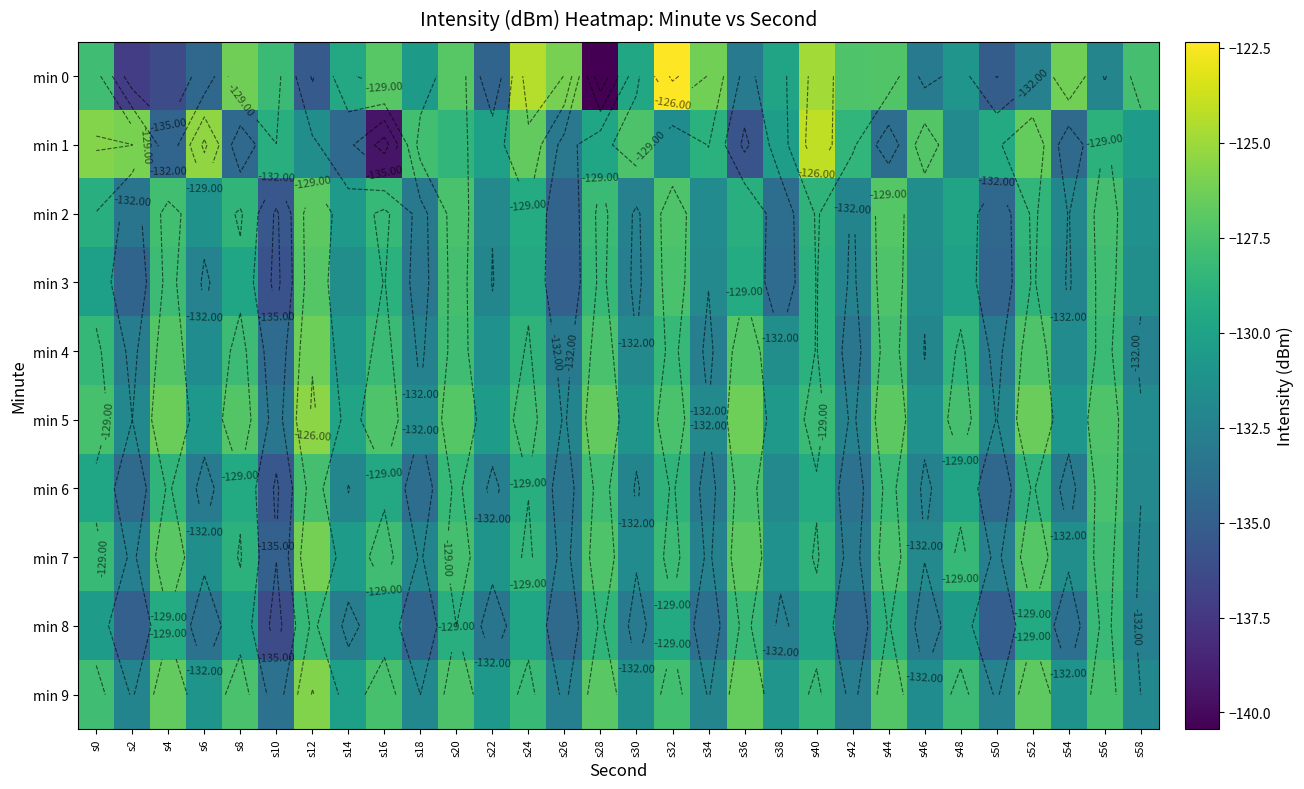

What is the average value of the min 3 series?

-130.8